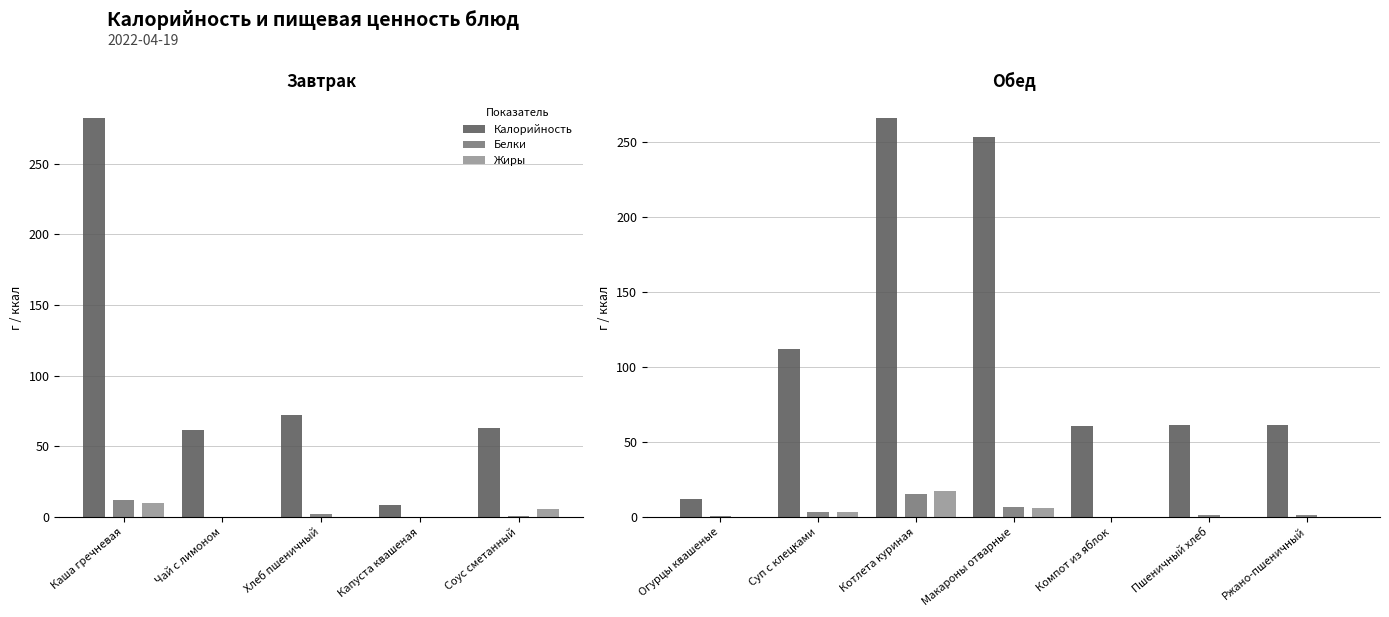

What are all the series names shown in the legend?

Калорийность, Белки, Жиры